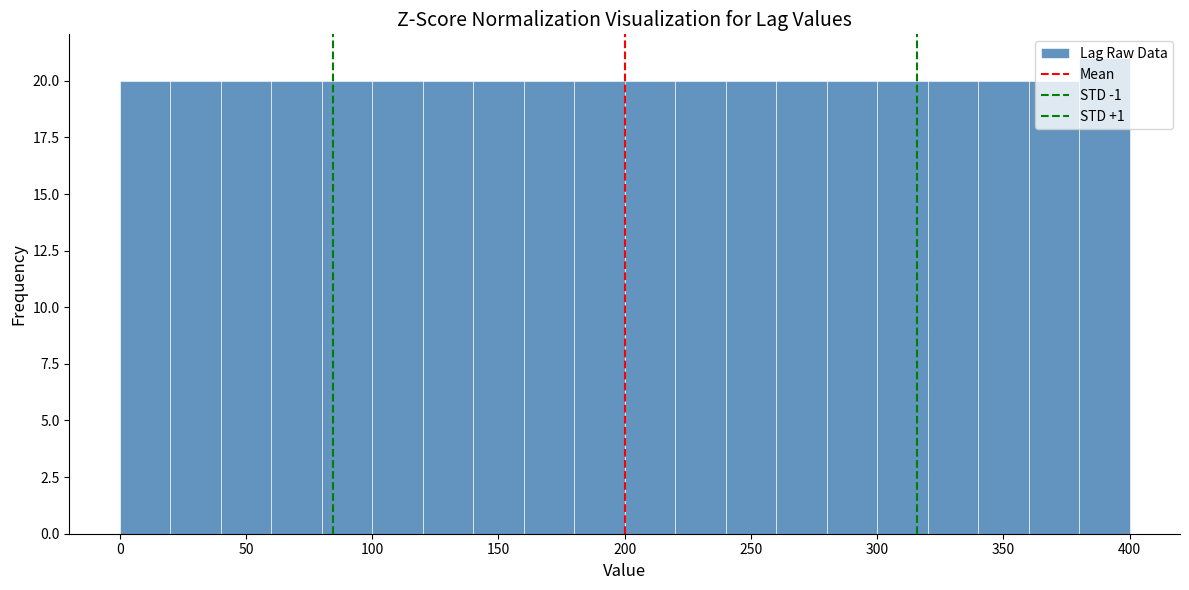

Reading left to right, transcribe this chart: for each bar, give the range it covers on the x-axis and its height. The values are not printed on the chart, so give them approximately, as read against the axis.

0 to 20: 20
20 to 40: 20
40 to 60: 20
60 to 80: 20
80 to 100: 20
100 to 120: 20
120 to 140: 20
140 to 160: 20
160 to 180: 20
180 to 200: 20
200 to 220: 20
220 to 240: 20
240 to 260: 20
260 to 280: 20
280 to 300: 20
300 to 320: 20
320 to 340: 20
340 to 360: 20
360 to 380: 20
380 to 400: 21